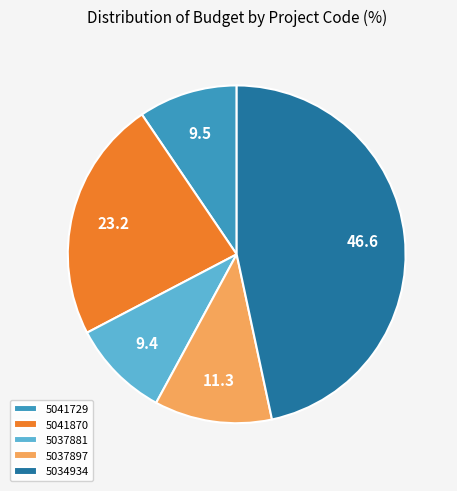

Combined, do 5041870 and 5041729 account for over 50%?

No